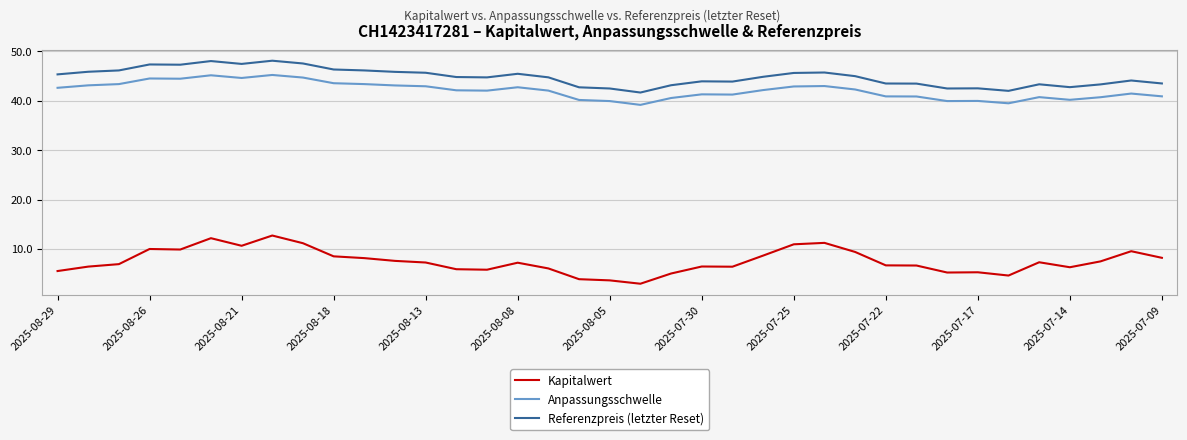

Which series has the largest range (max minus min)?

Kapitalwert